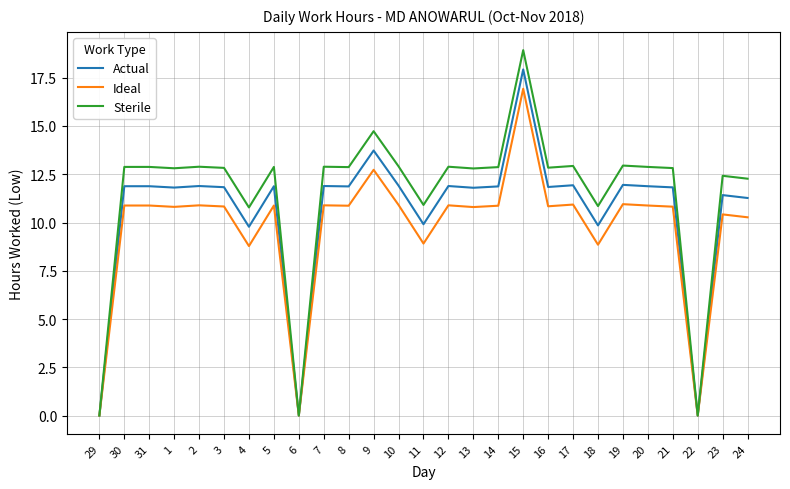

Rank the series at 4 from lowest to highest value.

Ideal, Actual, Sterile